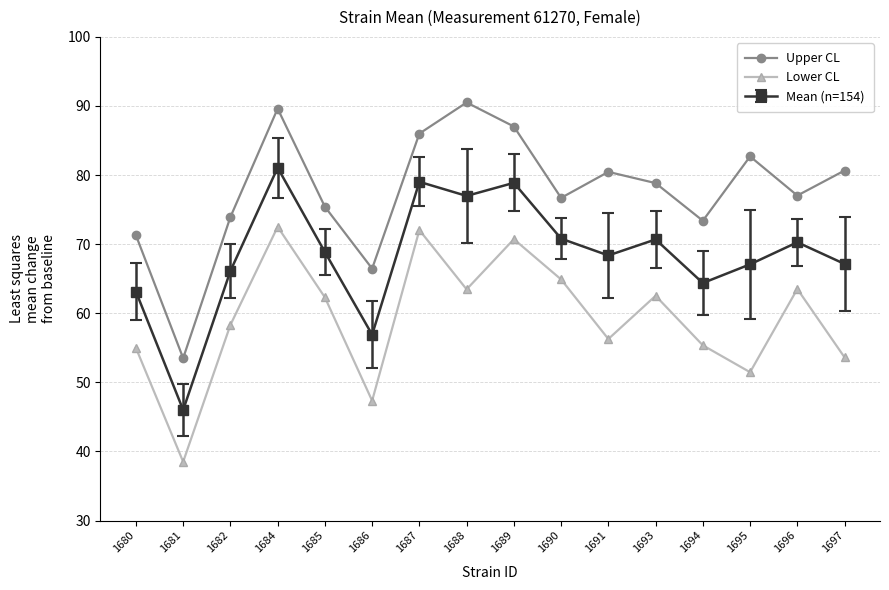

Rank the series by their average value, from lowest to highest.

Lower CL, Mean (n=154), Upper CL